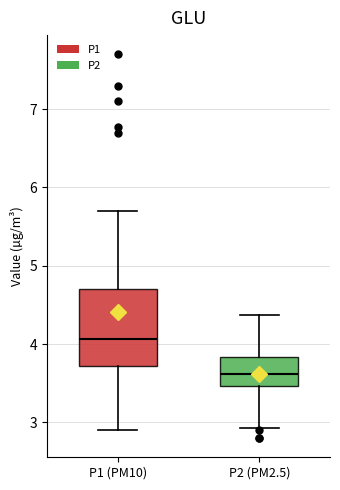

Reading left to right, read every box against the y-axis: the position of its median line, the range the box covers, and the ends of its whiskers. The values are not printed on the chart, so give them approximately, as read against the axis.

P1 (PM10): median 4.1, box 3.7 to 4.7, whiskers 2.9 to 5.7
P2 (PM2.5): median 3.6, box 3.5 to 3.8, whiskers 2.9 to 4.4